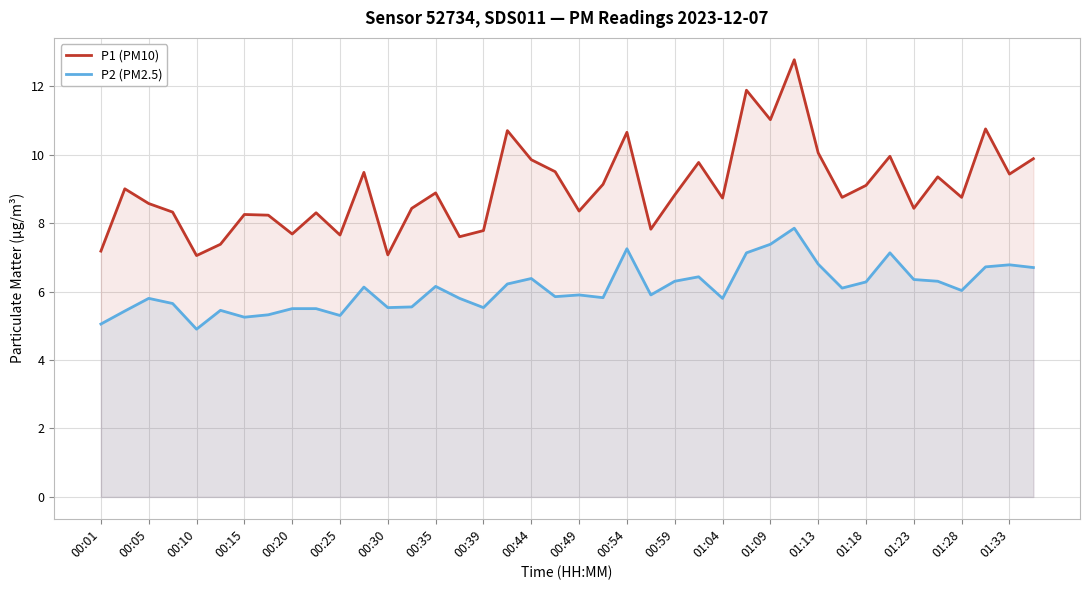

Reading left to right, list all the values displayed in this chart.

P1 (PM10): 7.2	9.0	8.6	8.3	7.0	7.4	8.2	8.2	7.7	8.3	7.7	9.5	7.1	8.4	8.9	7.6	7.8	10.7	9.8	9.5	8.3	9.1	10.7	7.8	8.8	9.8	8.7	11.9	11.0	12.8	10.1	8.8	9.1	9.9	8.4	9.3	8.8	10.8	9.4	9.9
P2 (PM2.5): 5.0	5.4	5.8	5.7	4.9	5.5	5.2	5.3	5.5	5.5	5.3	6.1	5.5	5.5	6.2	5.8	5.5	6.2	6.4	5.8	5.9	5.8	7.2	5.9	6.3	6.4	5.8	7.1	7.4	7.8	6.8	6.1	6.3	7.1	6.3	6.3	6.0	6.7	6.8	6.7